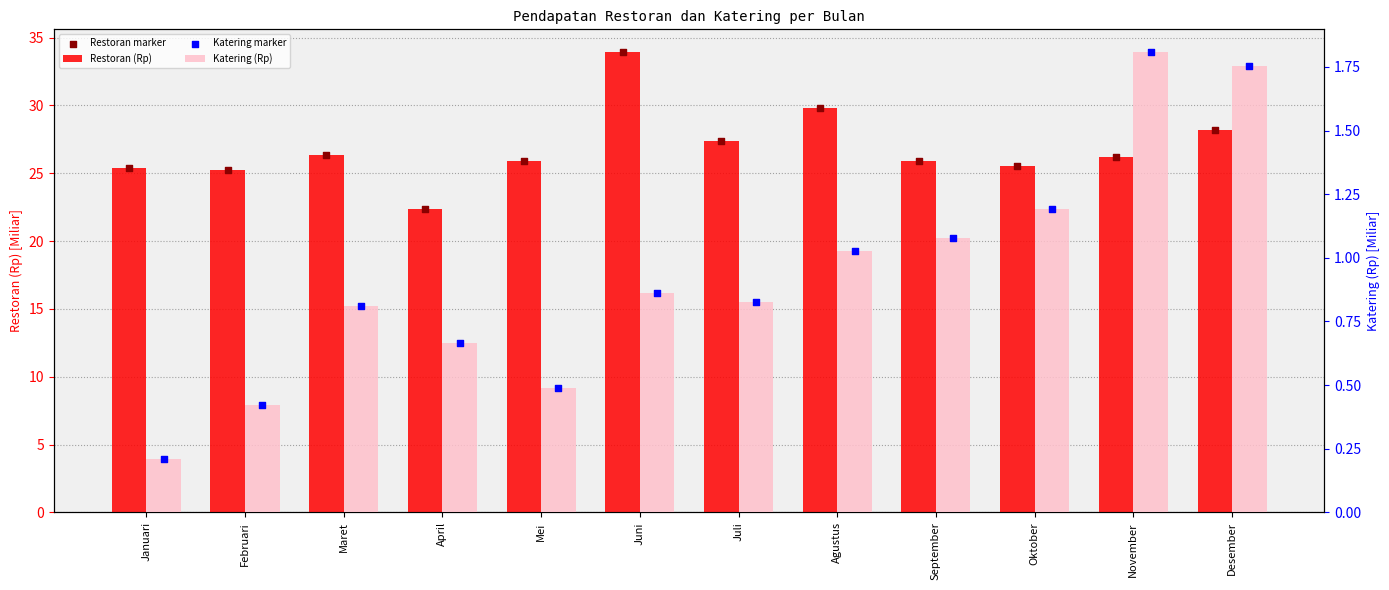

At which category is the sum across all series the highest?

Juni